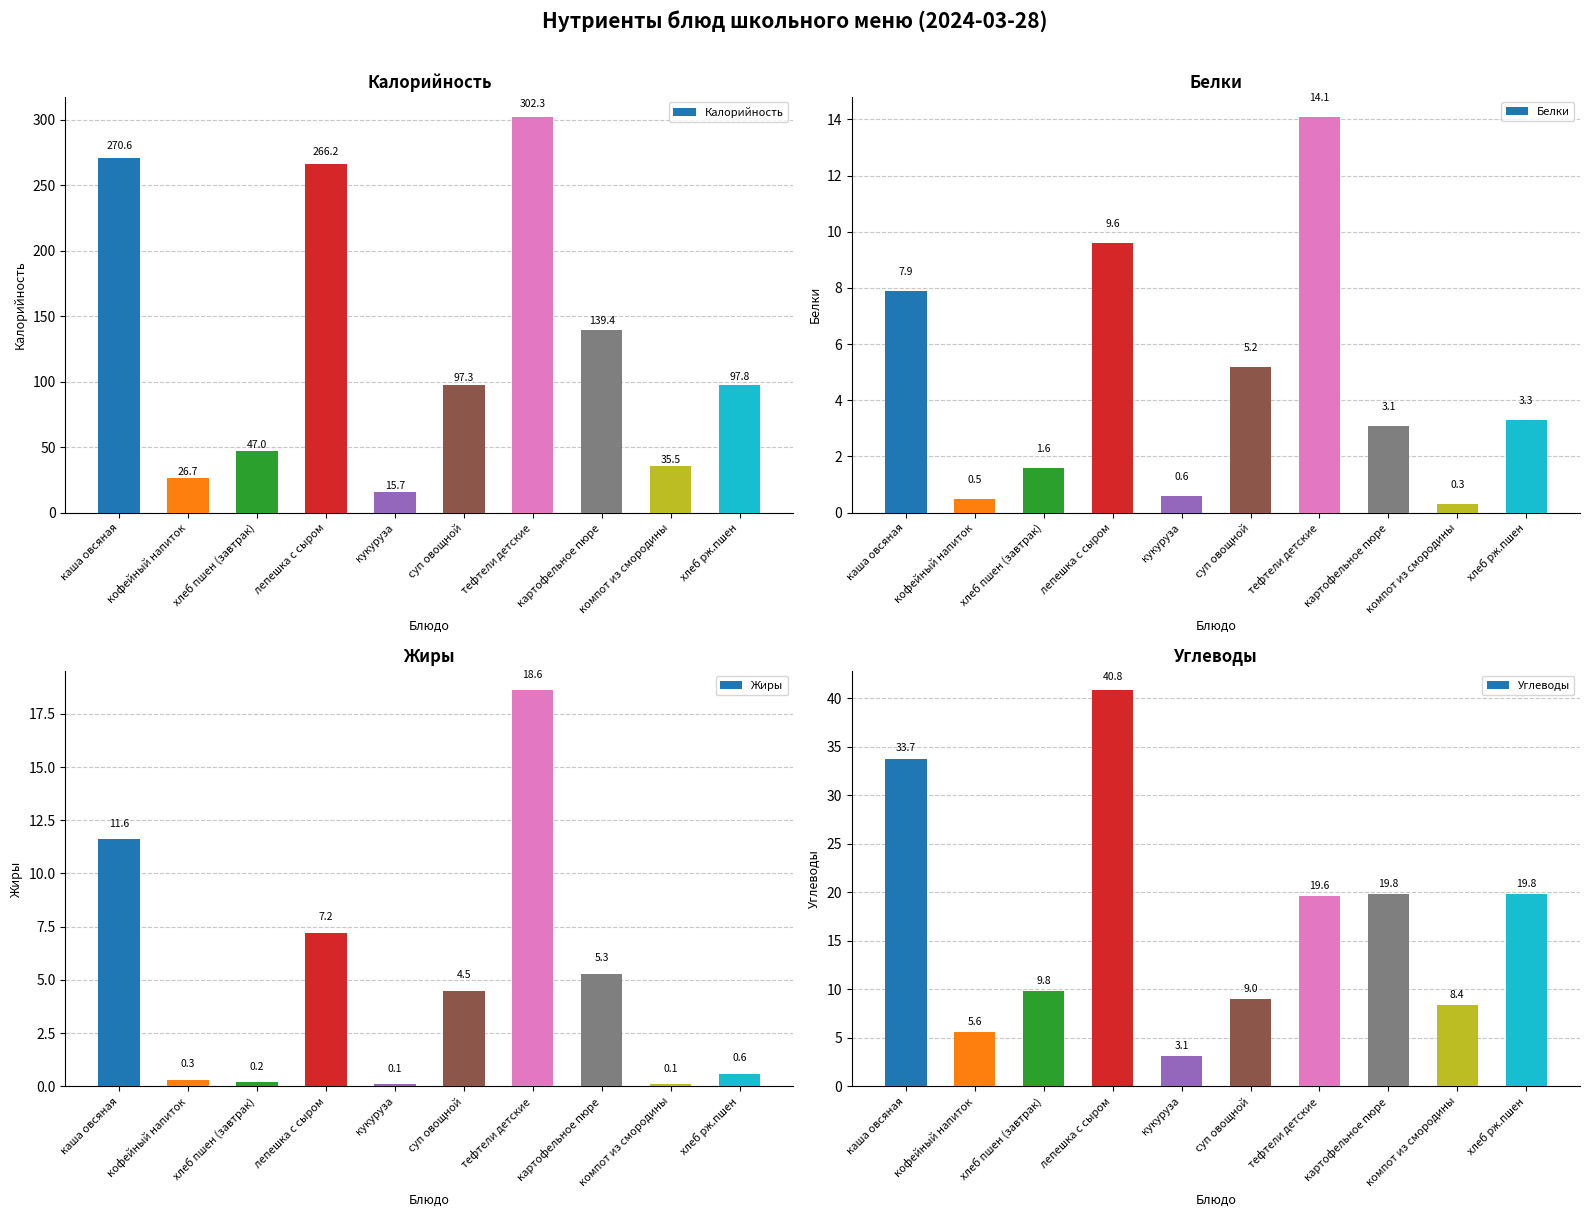

What is the maximum value for Калорийность?

302.3